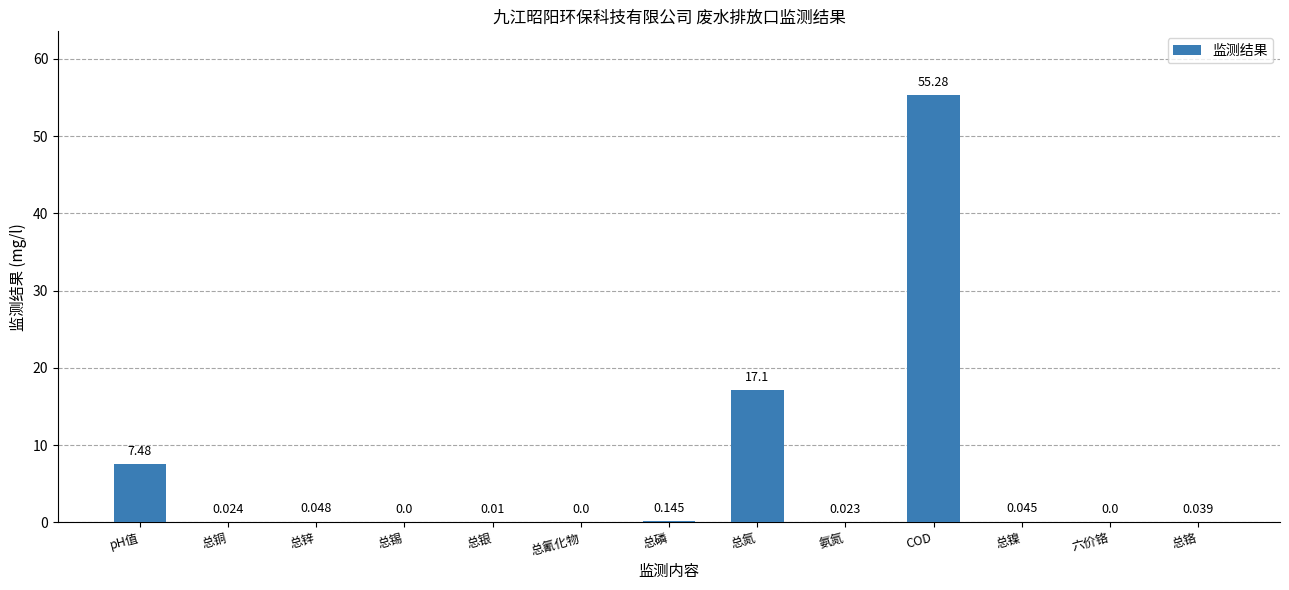

At which label is the value closest to 27?

总氮